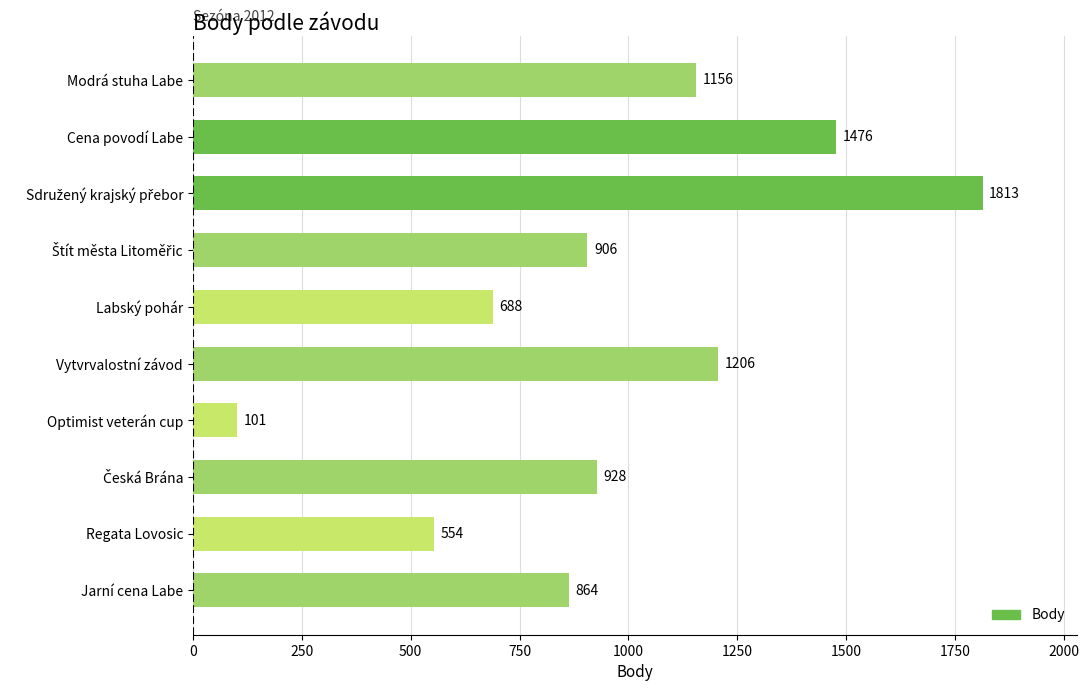

What is the difference between the maximum and second lowest values?

1259